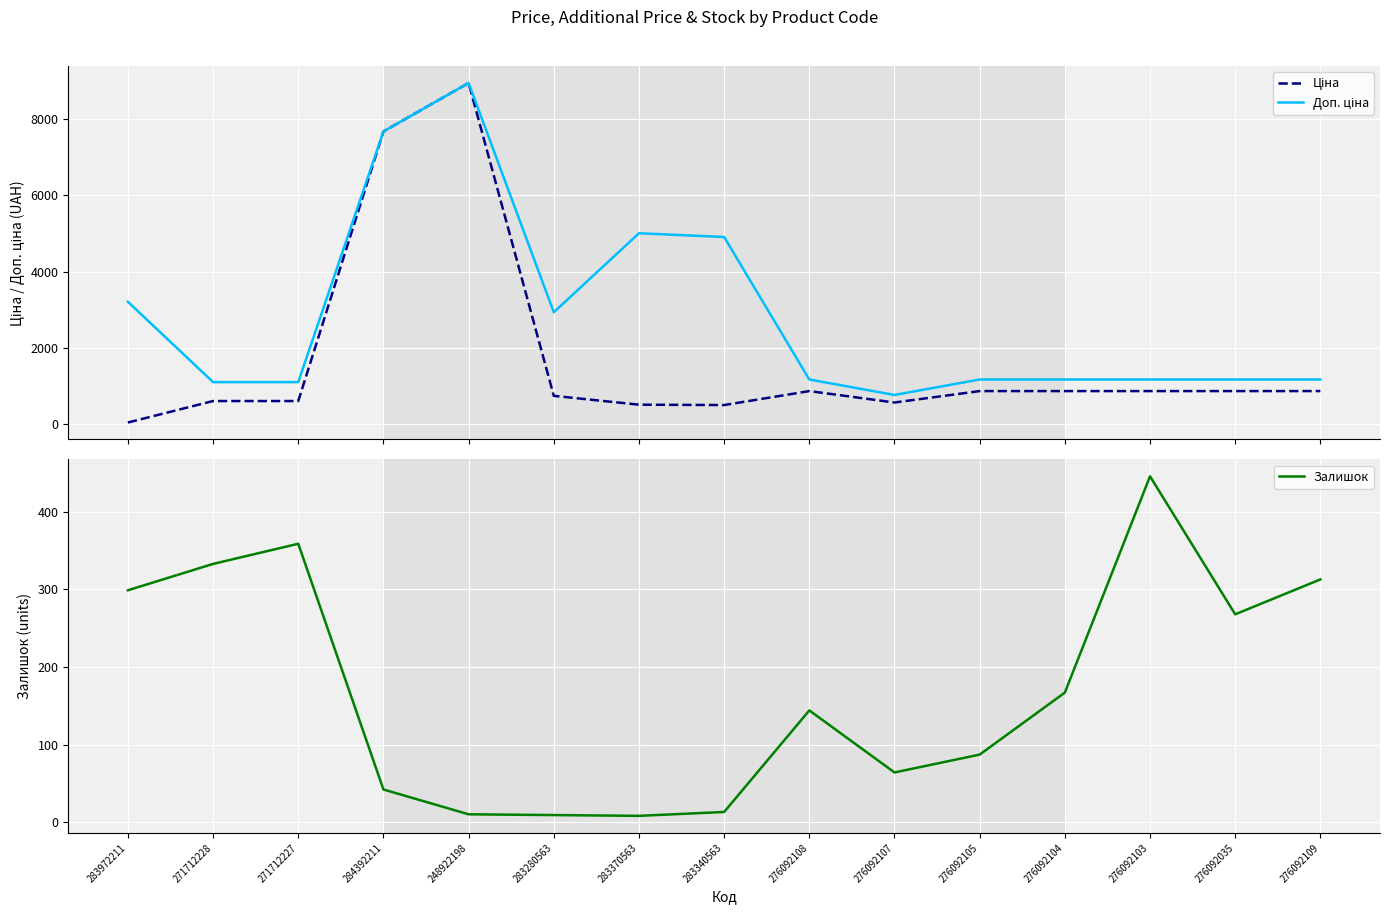

Which series has the largest total across all categories?

Доп. ціна